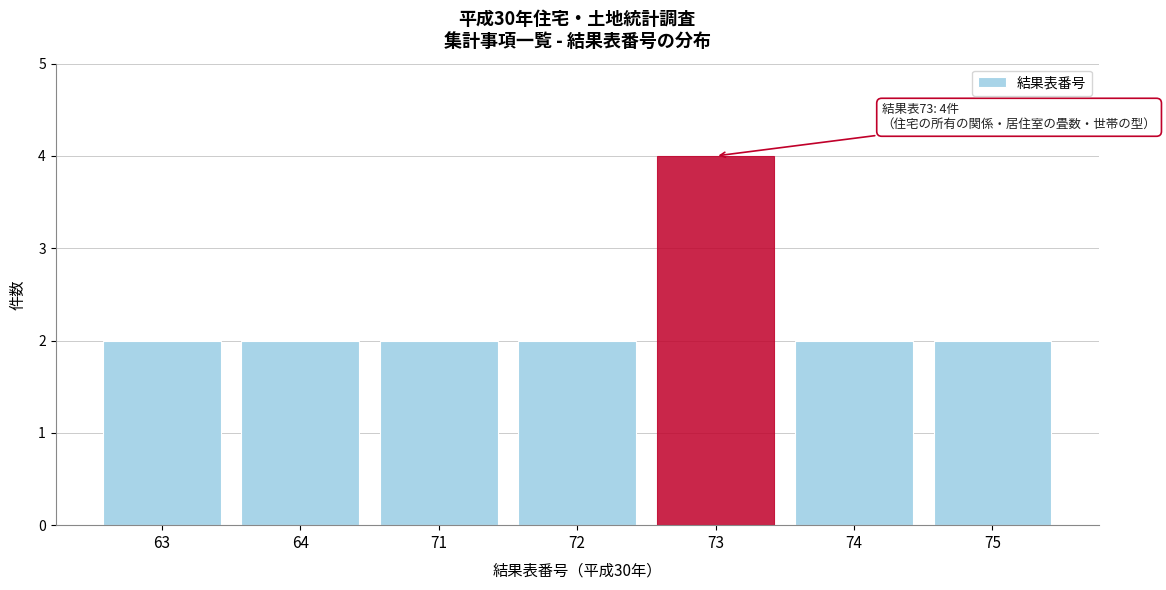

Reading left to right, extract all data points from this chart.

2	2	2	2	4	2	2